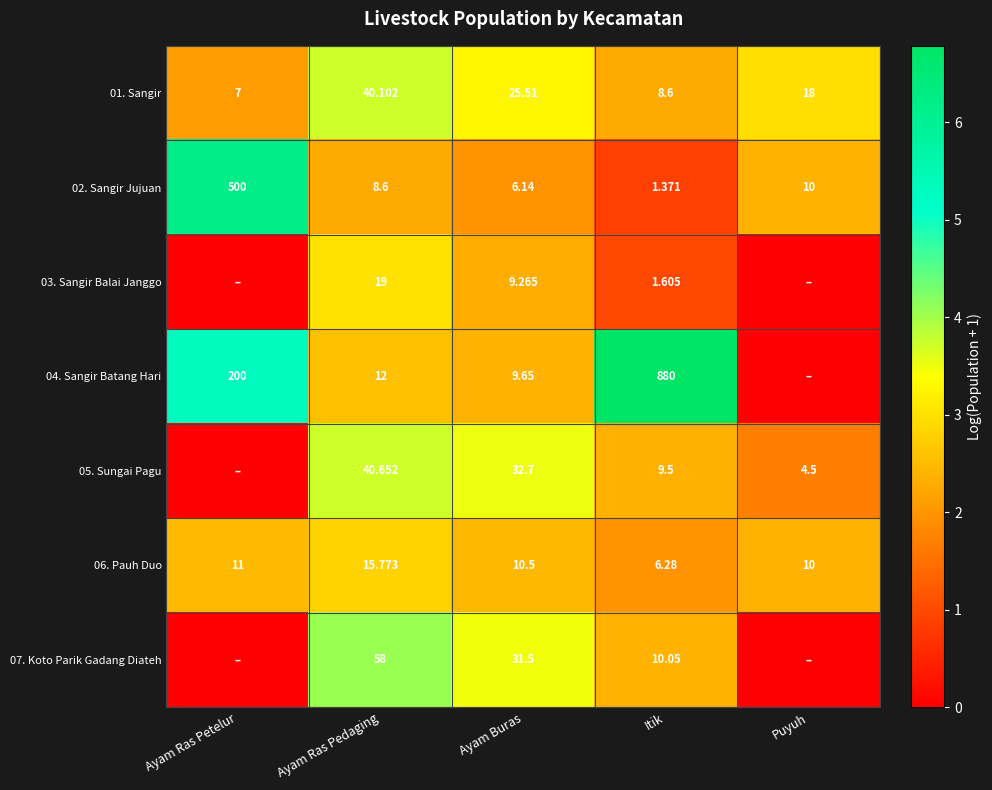

Count the number of categories in the chart.

5